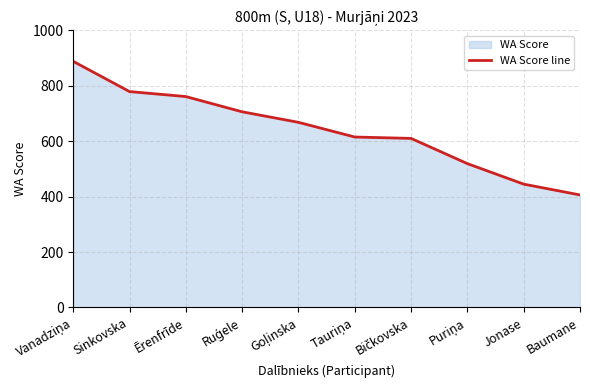

At which label does the data first exceed 668?

Vanadziņa